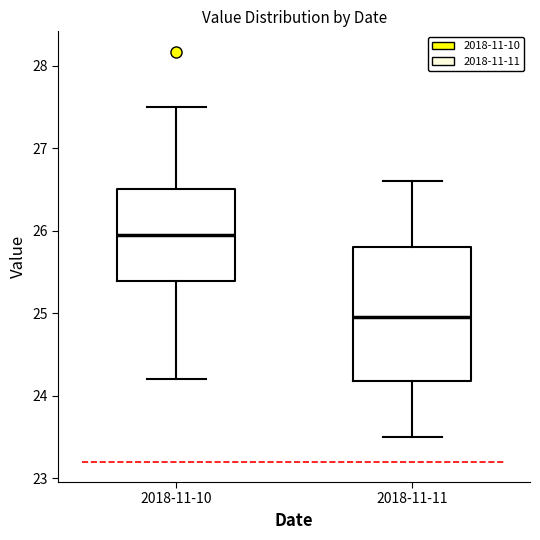

Comparing the boxes themselves (not the whiskers), which one is the tallest?

2018-11-11